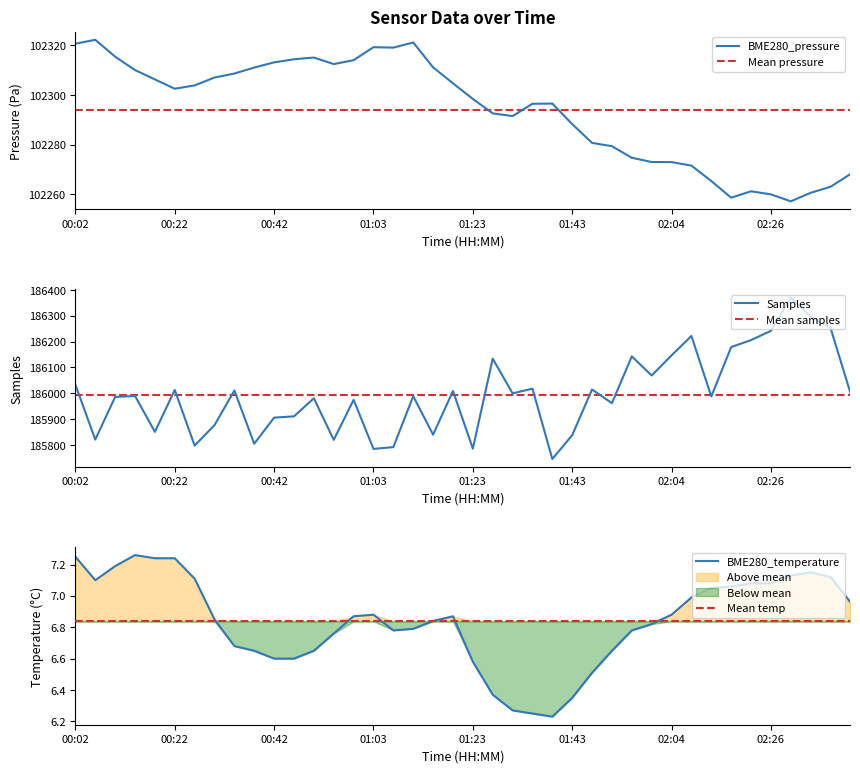

True or false: BME280_temperature and BME280_pressure cross at least once.

False